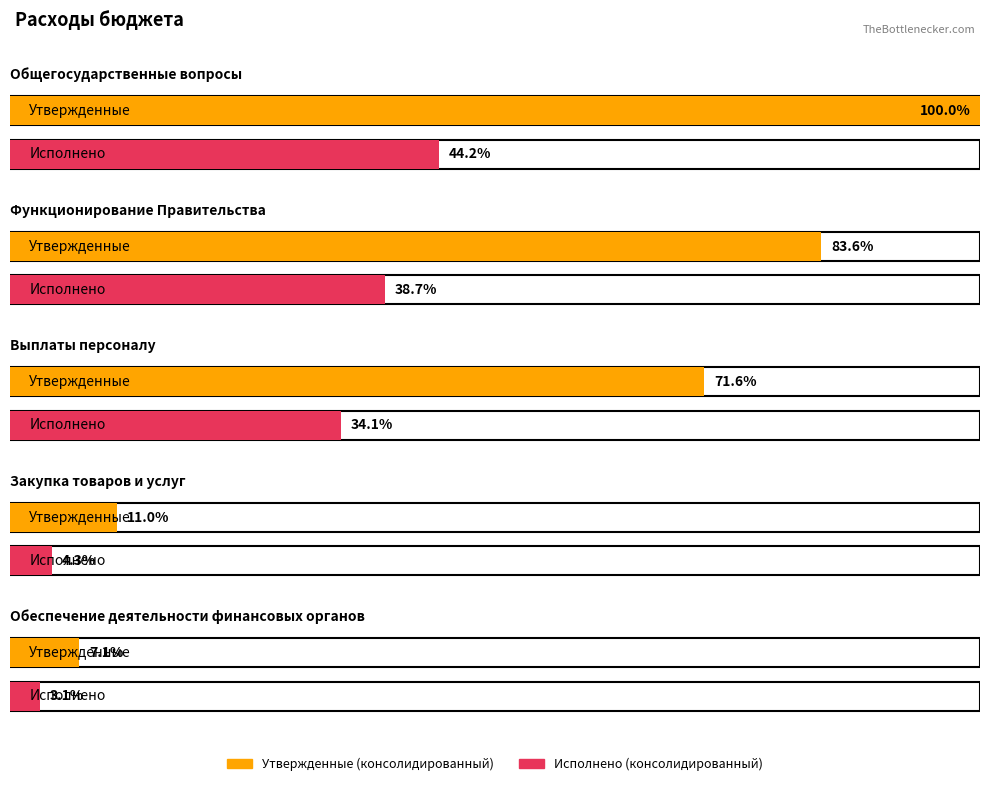

What position from the left is Обеспечение деятельности финансовых органов?

5